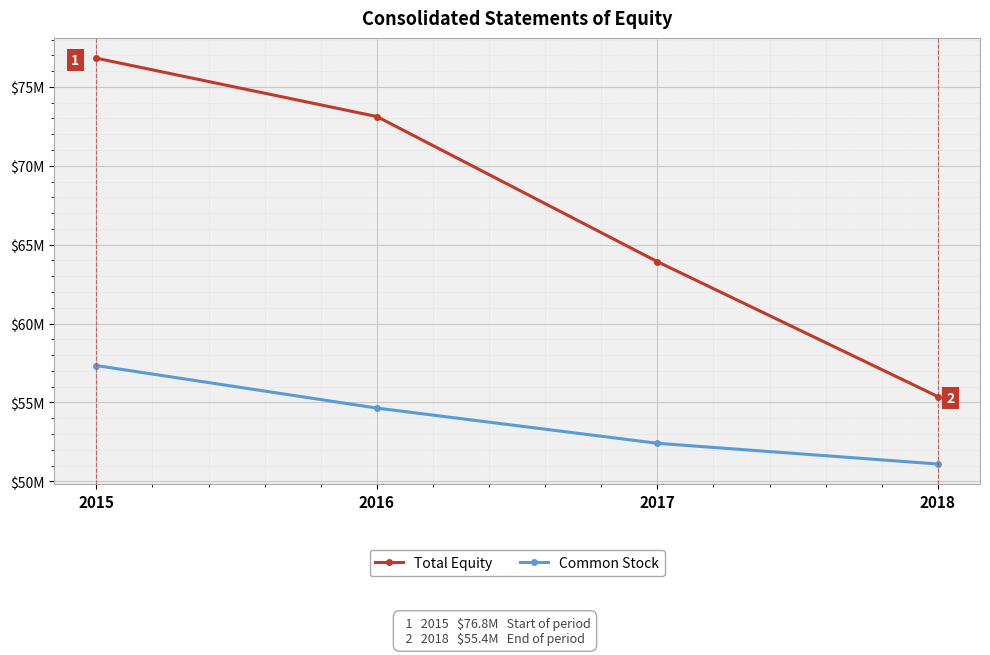

At how many categories does at least one series exceed 52184643?

4